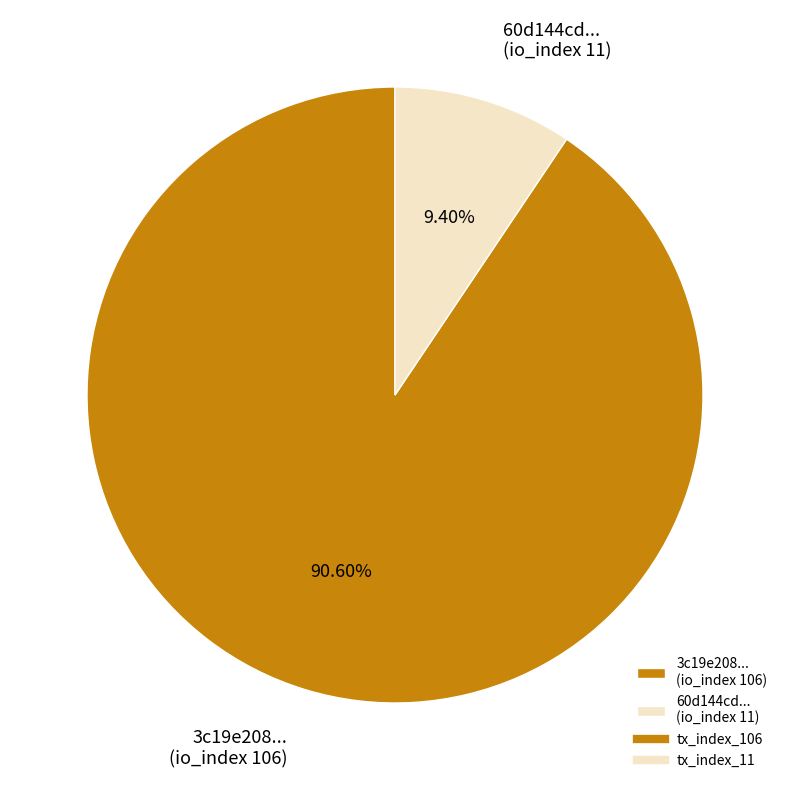

Rank the categories by value from lowest to highest.

60d144cd... (io_index 11), 3c19e208... (io_index 106)